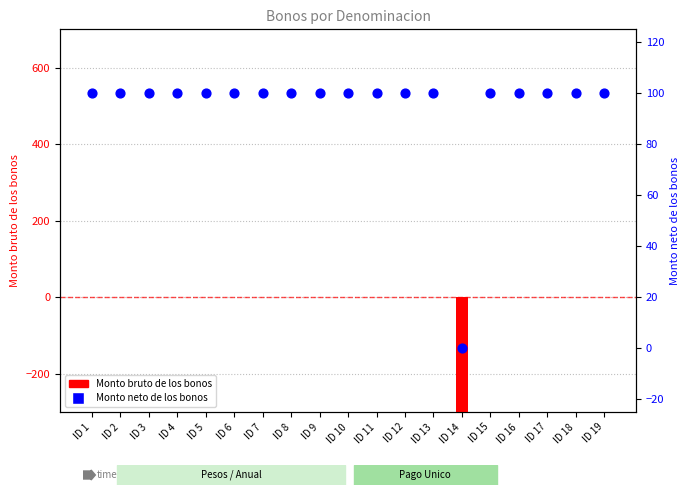

What is the total value across all series at ID 4?

100